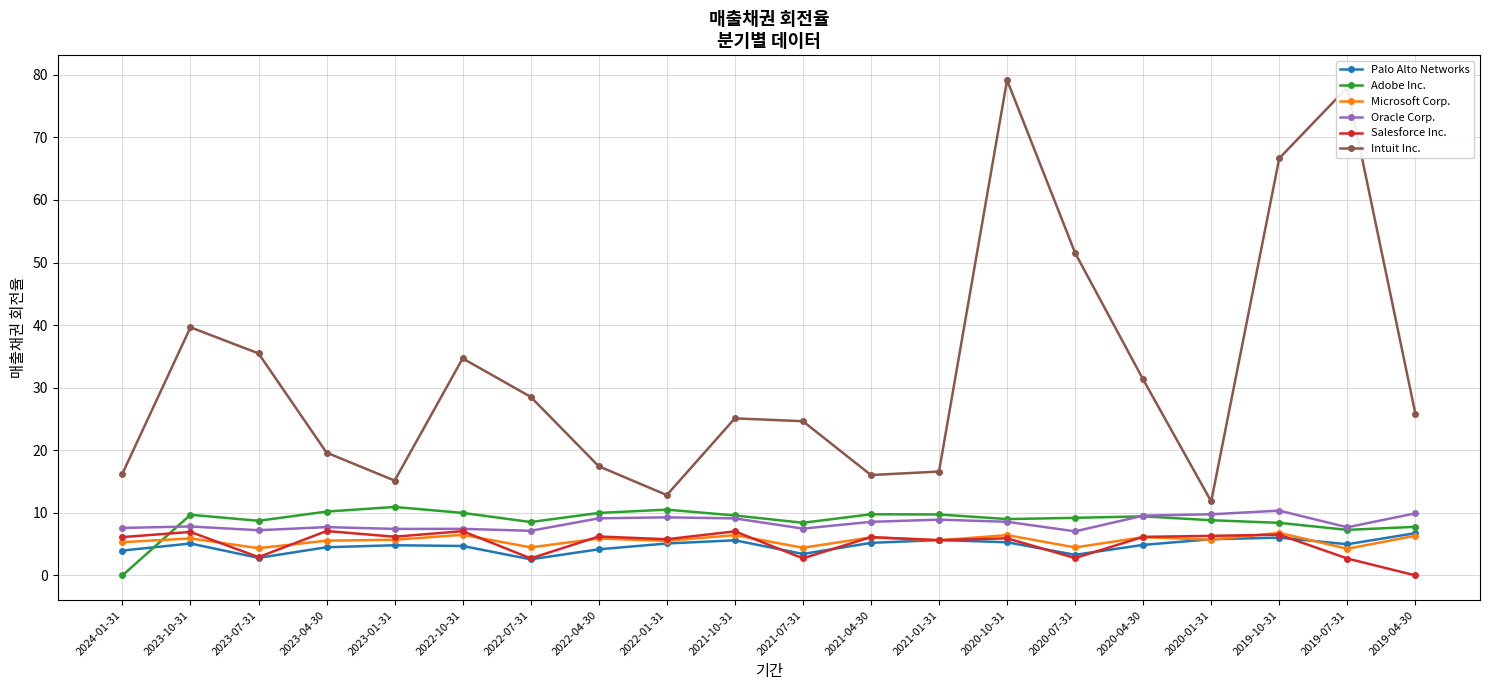

True or false: Oracle Corp. has more than 0 interior local peaks.

True